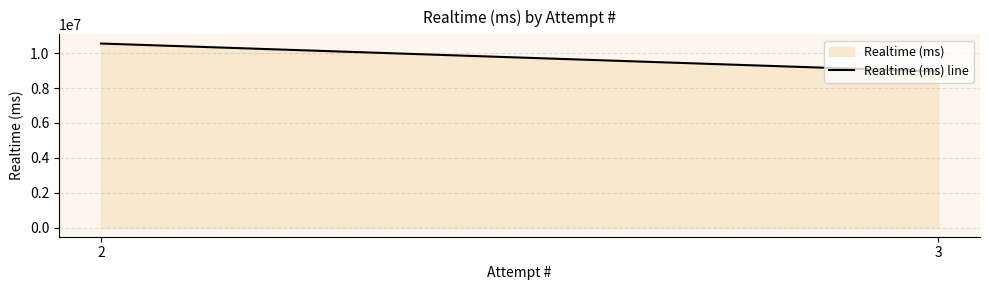

Which has a higher value, 3 or 2?

2